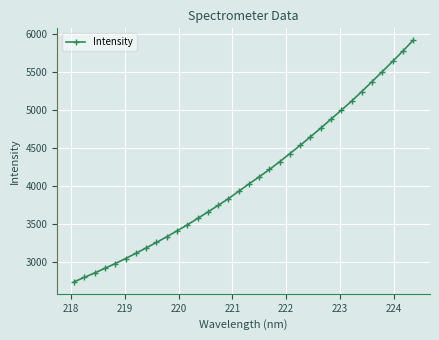

What is the difference between the maximum and minimum values?

3169.5